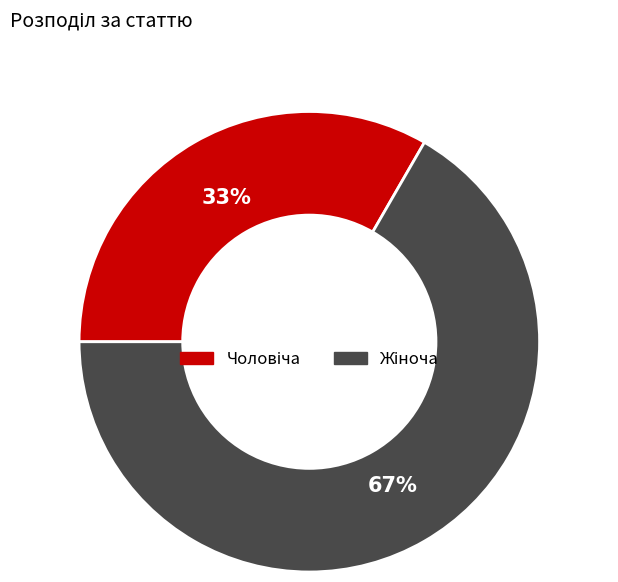

To the nearest percent, what is the average slice percentage?

50%